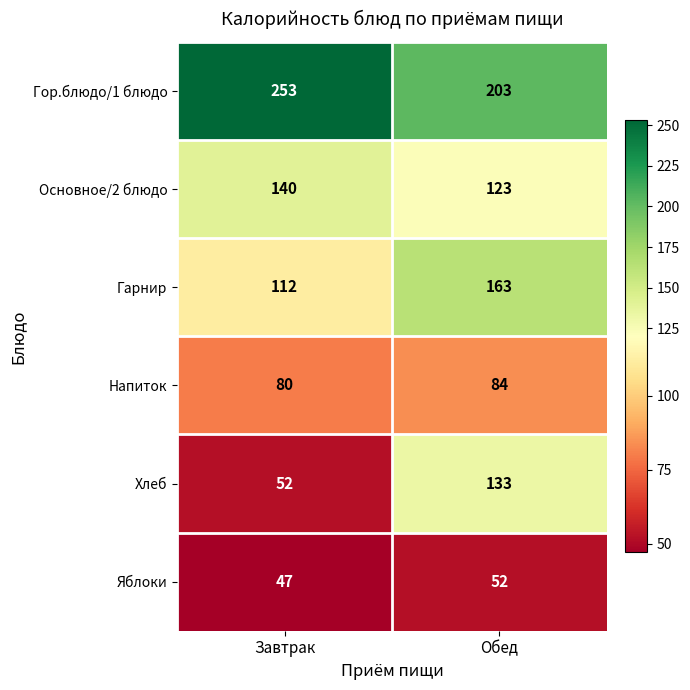

How many series are shown in this chart?

6